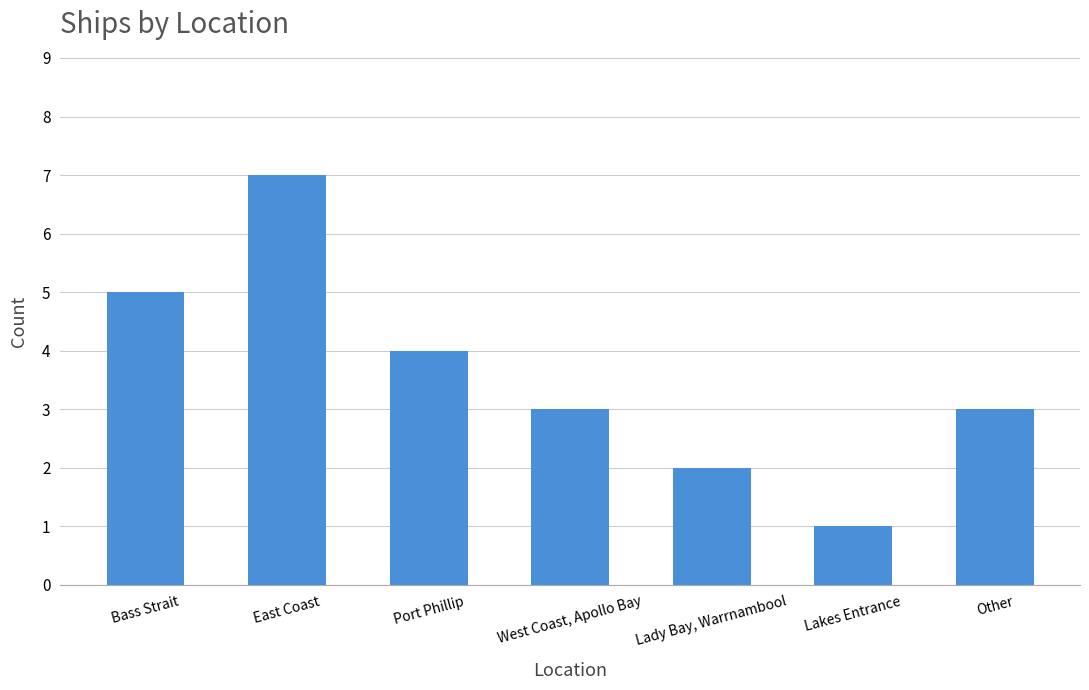

Reading right to left, what are all the values shown in this chart?

Other=3	Lakes Entrance=1	Lady Bay, Warrnambool=2	West Coast, Apollo Bay=3	Port Phillip=4	East Coast=7	Bass Strait=5